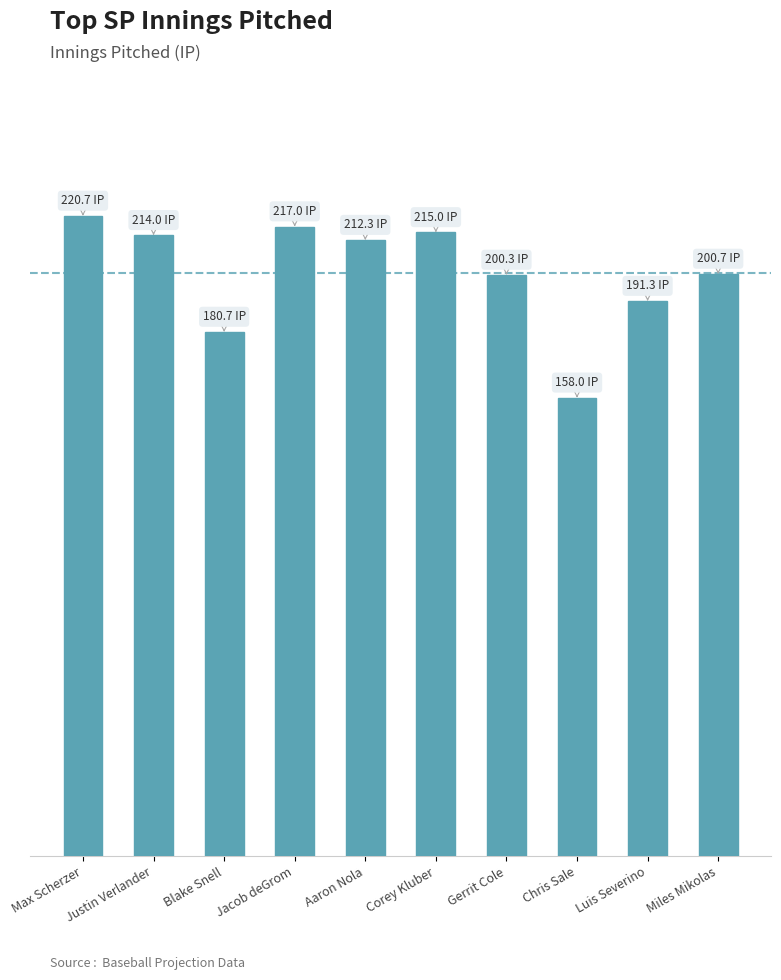

Reading left to right, what are all the values shown in this chart?

Max Scherzer=220.7	Justin Verlander=214.0	Blake Snell=180.7	Jacob deGrom=217.0	Aaron Nola=212.3	Corey Kluber=215.0	Gerrit Cole=200.3	Chris Sale=158.0	Luis Severino=191.3	Miles Mikolas=200.7